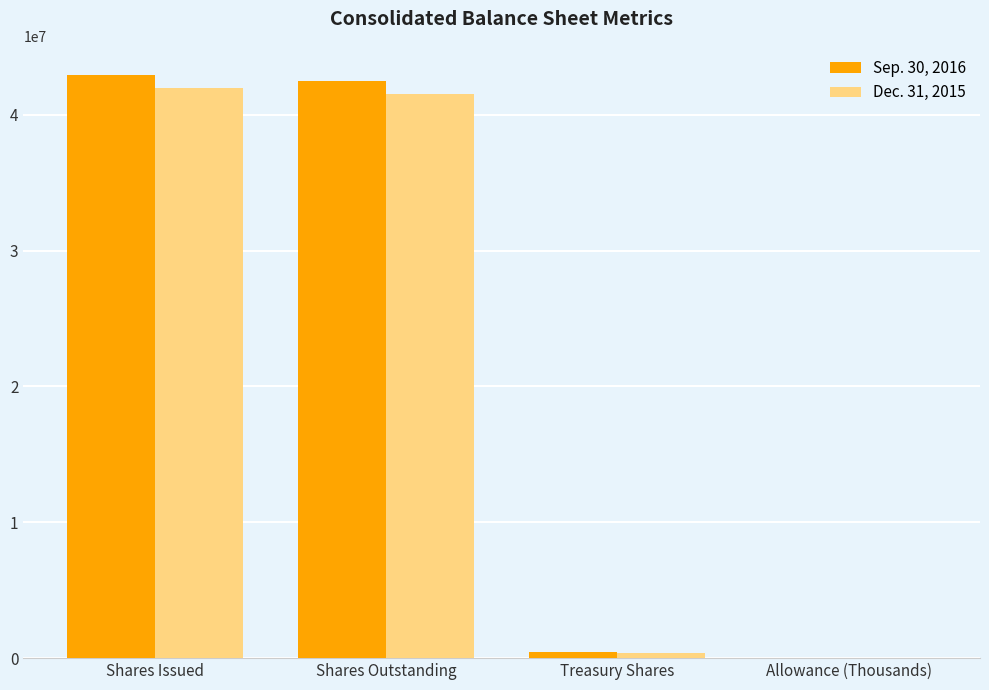

How many groups of bars are there?

4